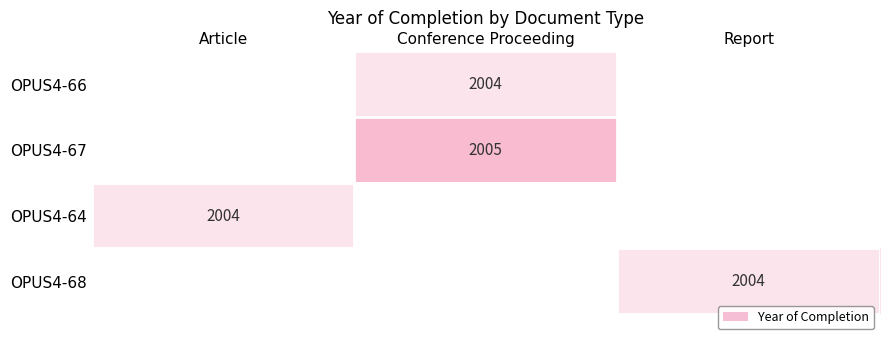

True or false: OPUS4-64 has a value of 1110 at Article.

False